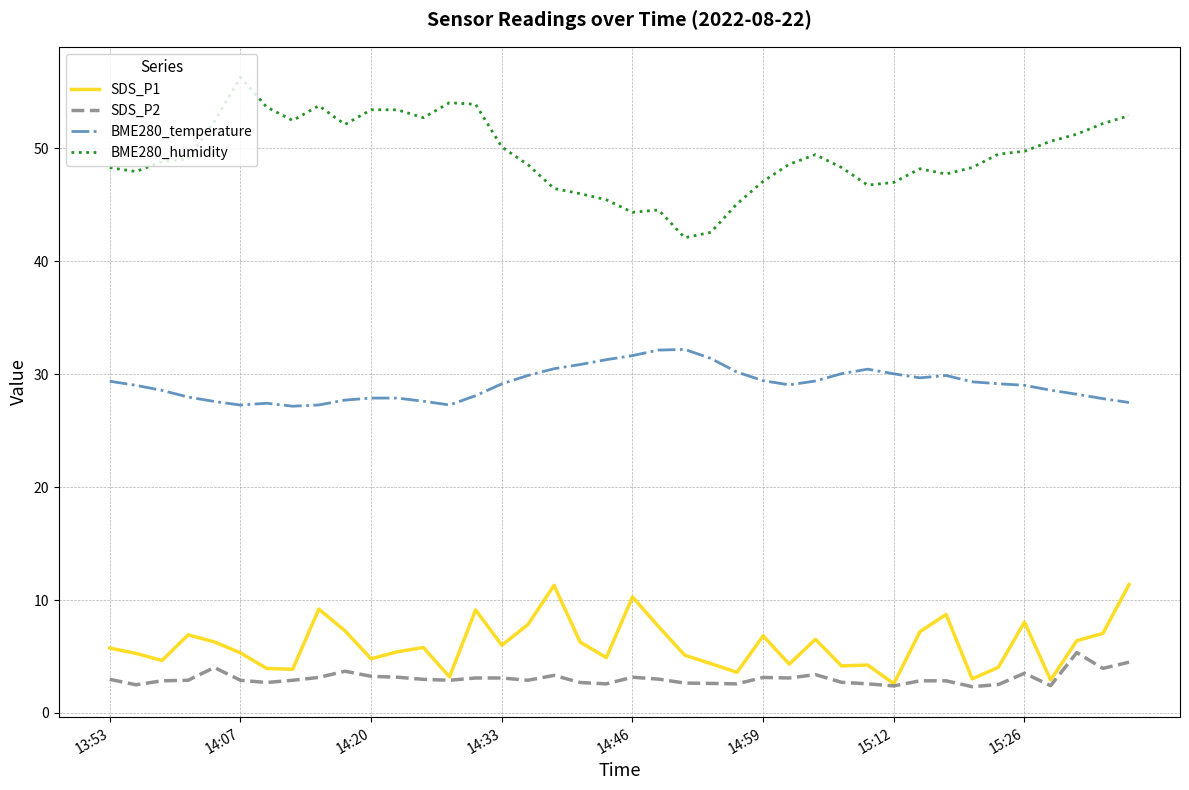

Which series has the largest range (max minus min)?

BME280_humidity